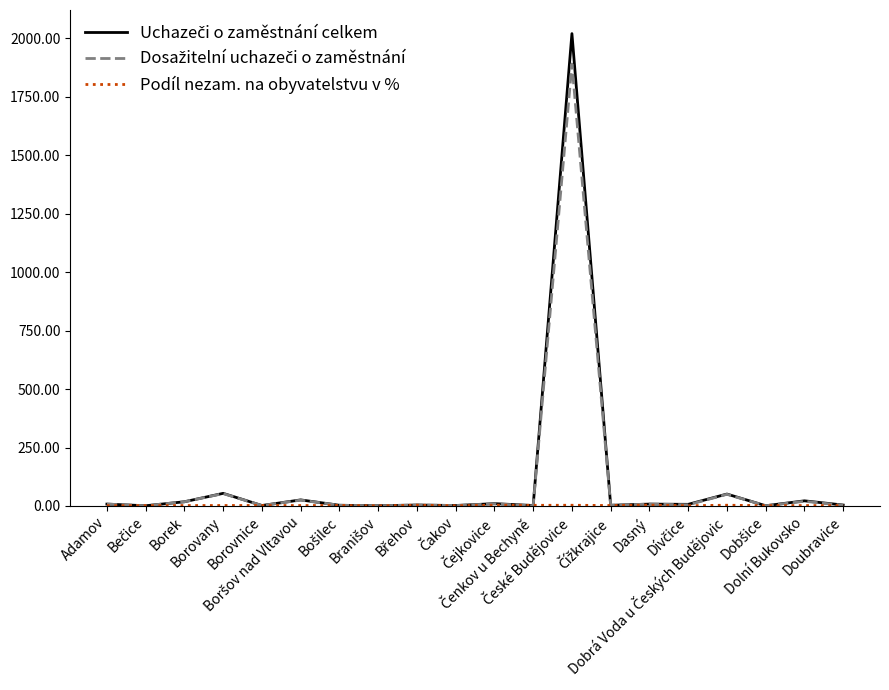

What is the greatest value displayed?

2020.0